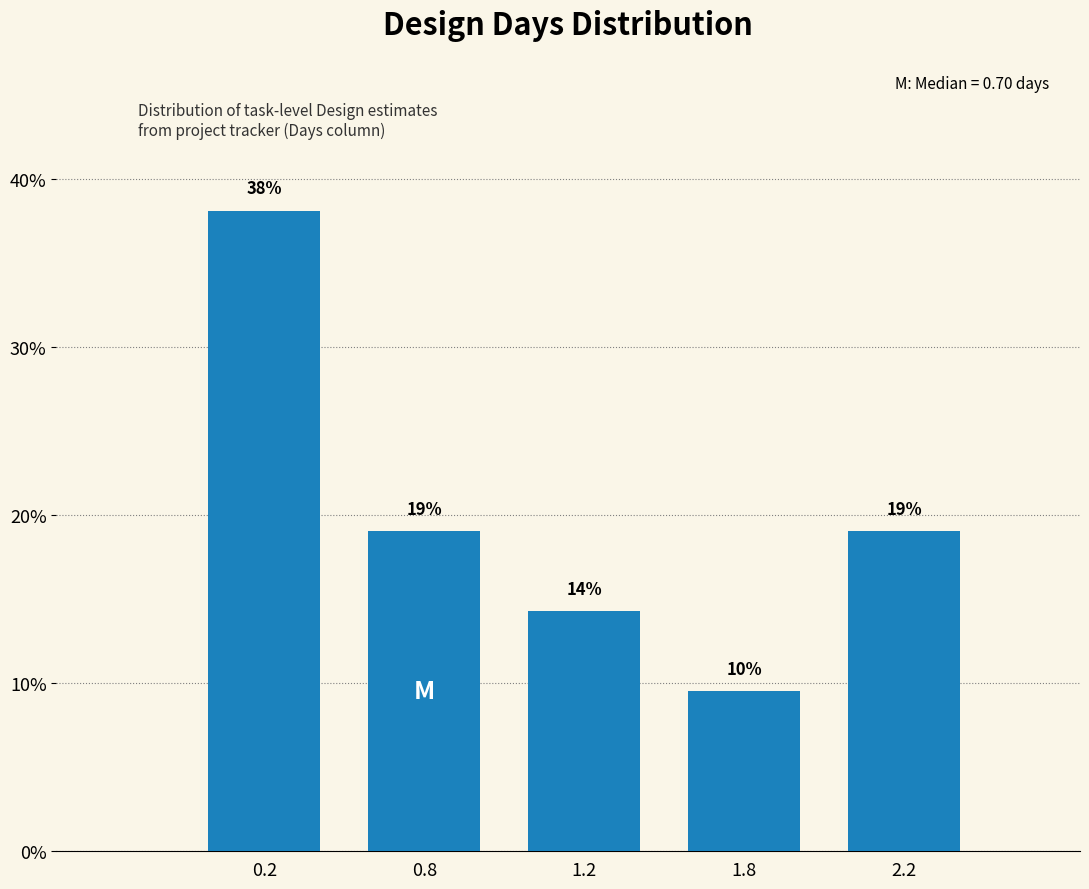

What is the label of the 1st bar from the left?

0.2